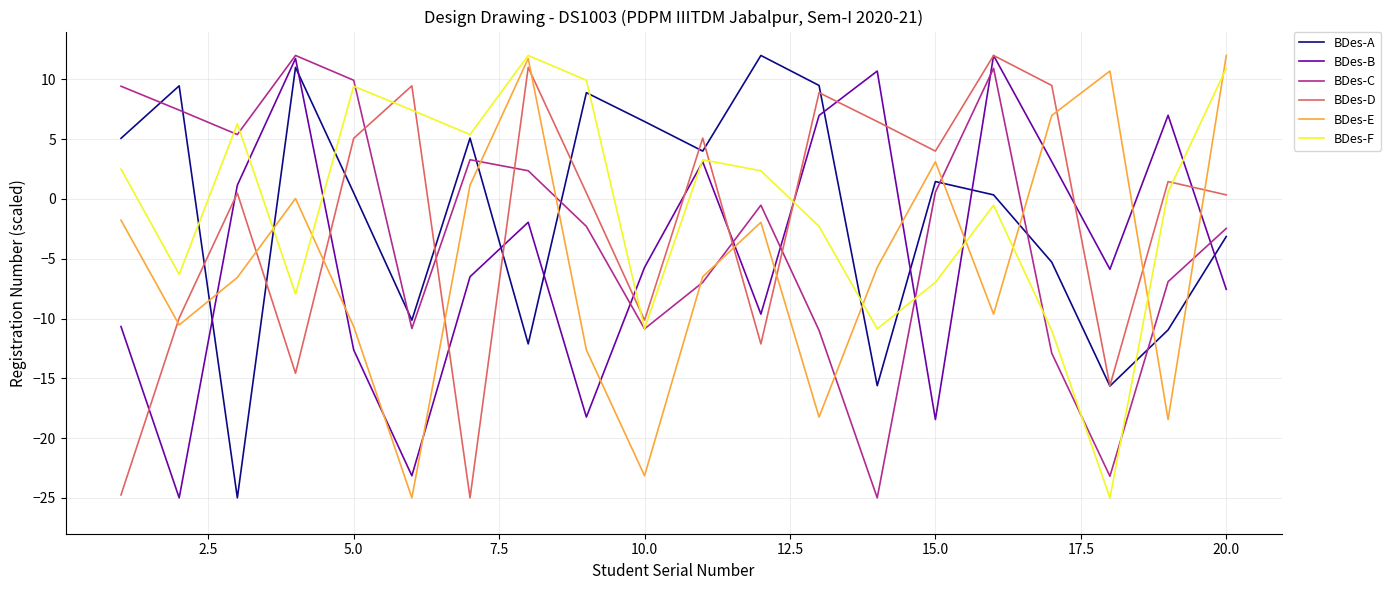

Count the number of data series in this chart.

6